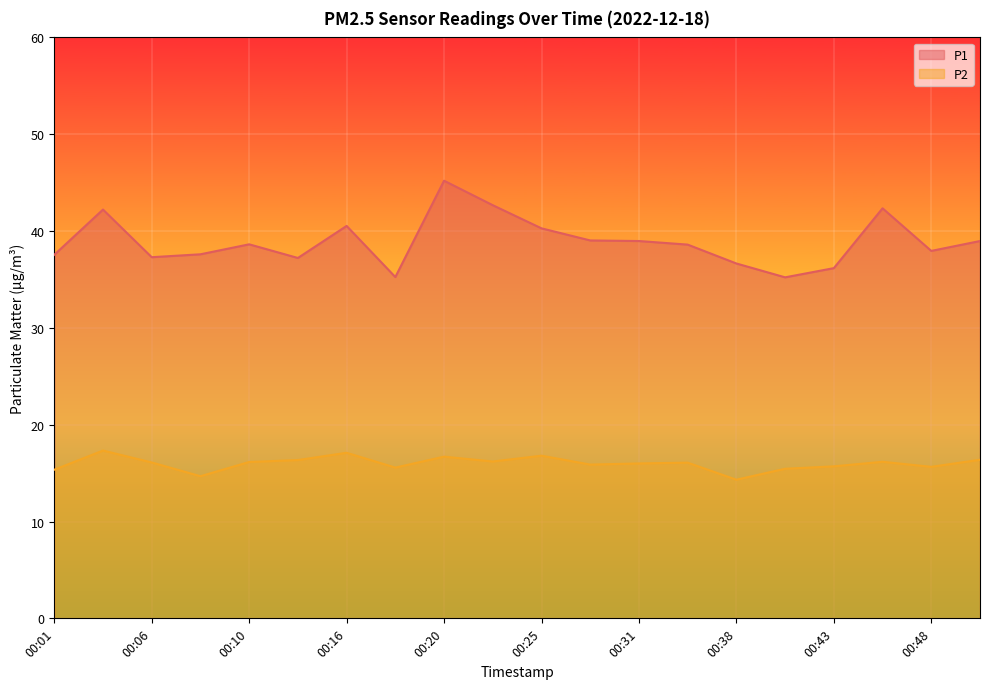

Rank the categories by P1 value from highest to lowest.

00:20, 00:23, 00:45, 00:03, 00:16, 00:25, 00:28, 00:31, 00:50, 00:10, 00:33, 00:48, 00:08, 00:01, 00:06, 00:13, 00:38, 00:43, 00:18, 00:40